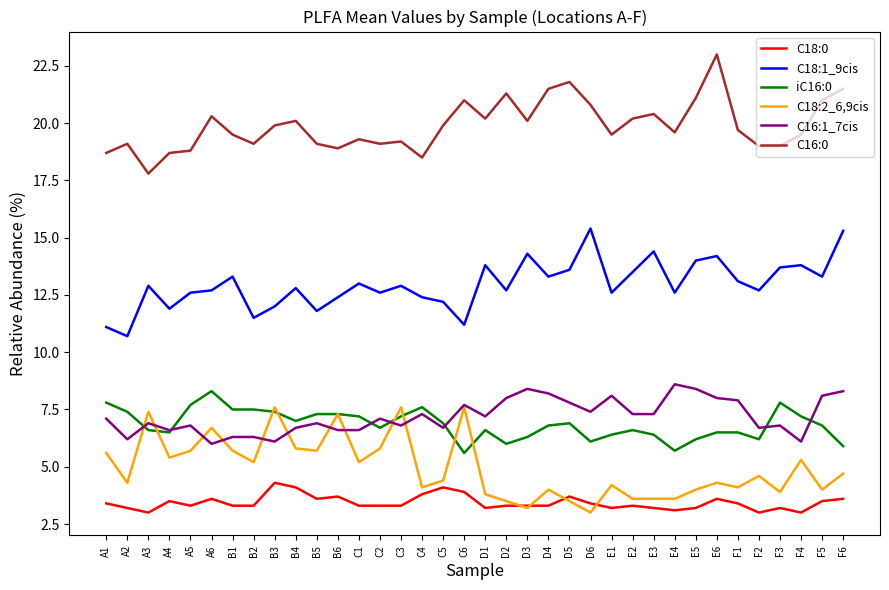

True or false: C18:2_6,9cis and C16:0 intersect in this chart.

False